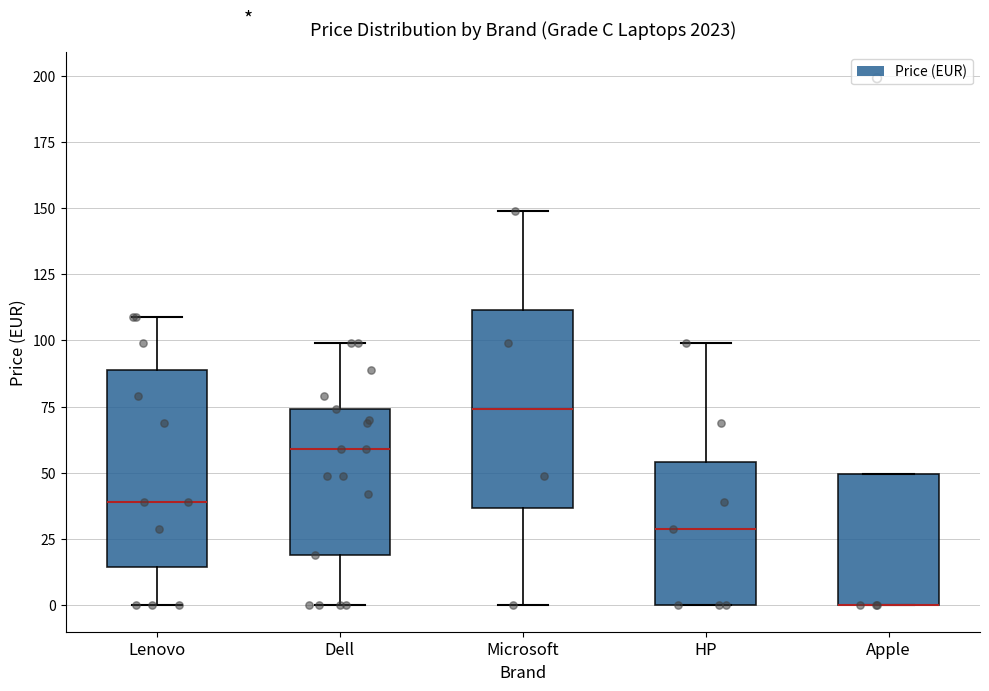

Reading left to right, read every box against the y-axis: the position of its median line, the range the box covers, and the ends of its whiskers. The values are not printed on the chart, so give them approximately, as read against the axis.

Lenovo: median 40, box 15 to 90, whiskers 0 to 110
Dell: median 60, box 20 to 75, whiskers 0 to 100
Microsoft: median 75, box 35 to 110, whiskers 0 to 150
HP: median 30, box 0 to 55, whiskers 0 to 100
Apple: median 0 (drawn on the box's lower edge), box 0 to 50, whiskers 0 to 50